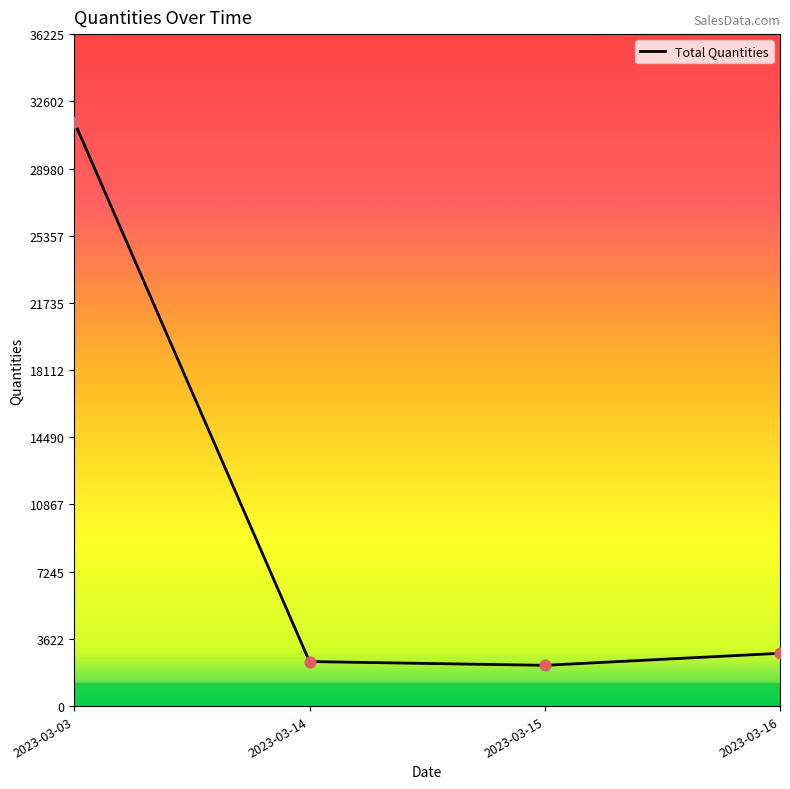

Approximately how many times larger is the value at 2023-03-16 compared to 2023-03-15?

1.3